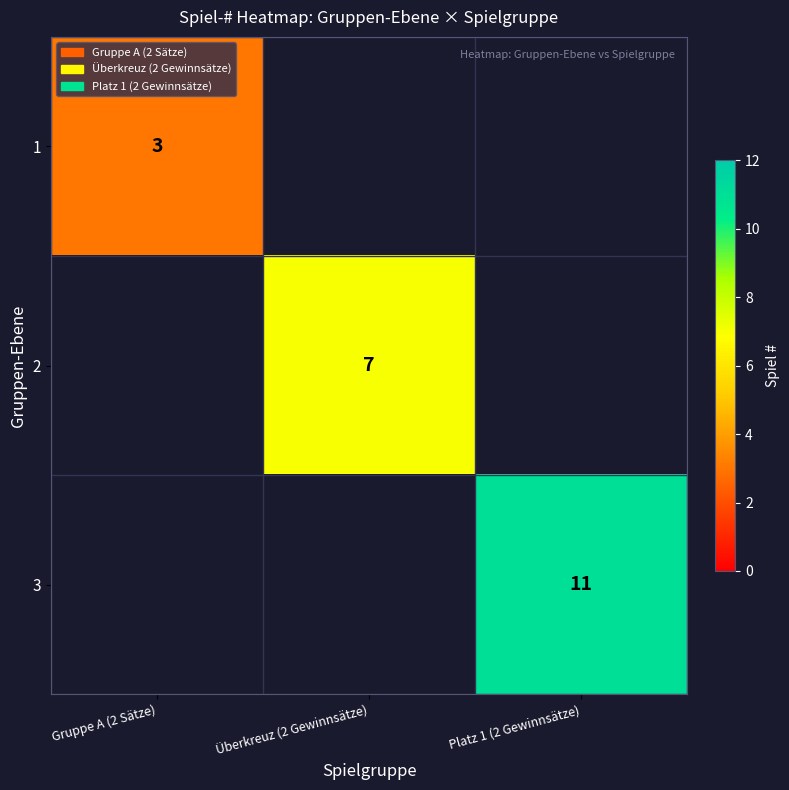

The 2 series shows 7 at Überkreuz (2 Gewinnsätze). True or false?

True